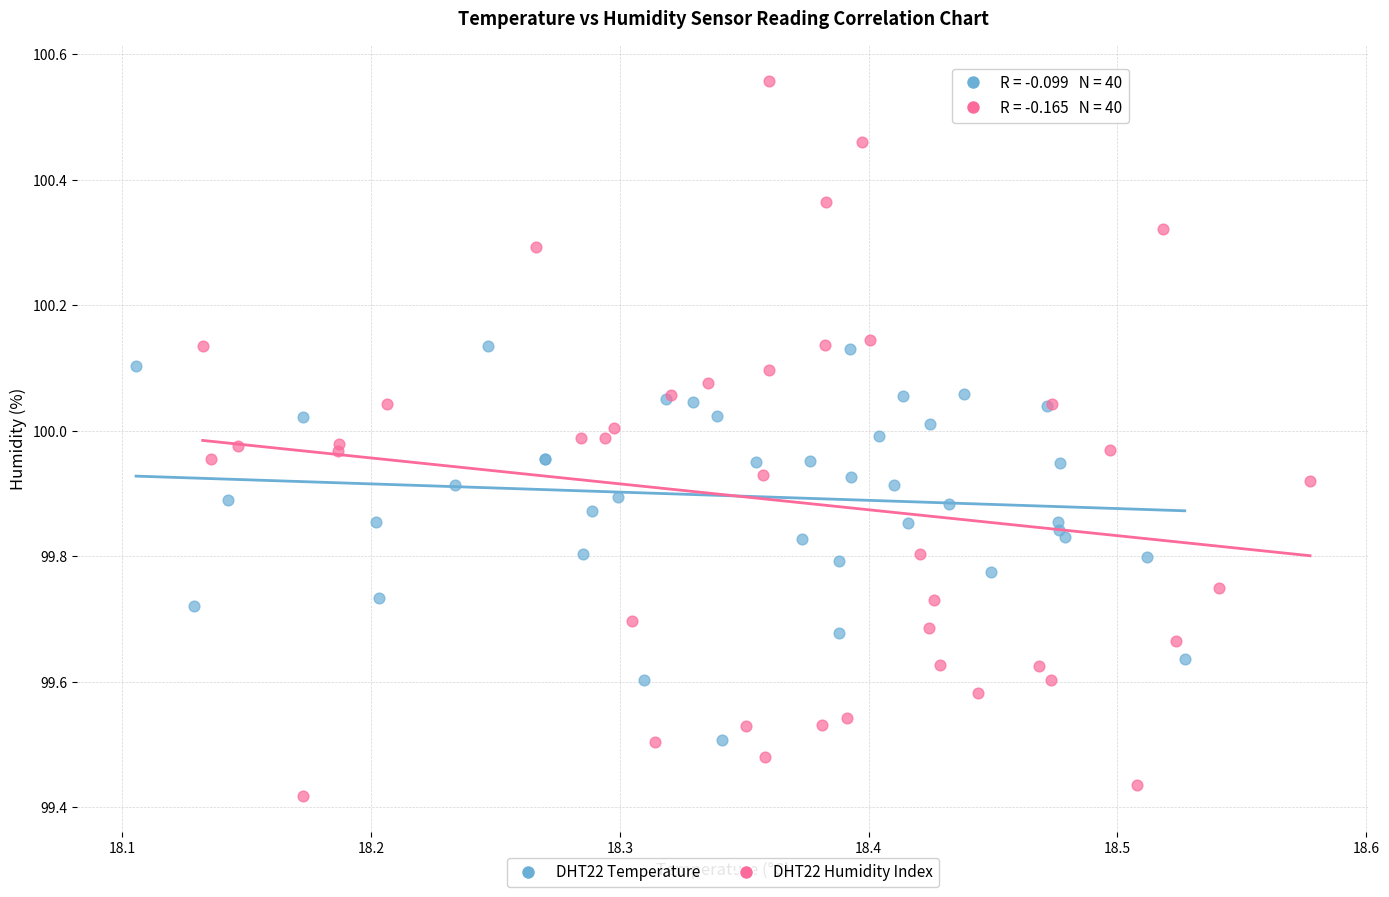

Which series has the largest Y range (max minus min)?

DHT22 Humidity Index